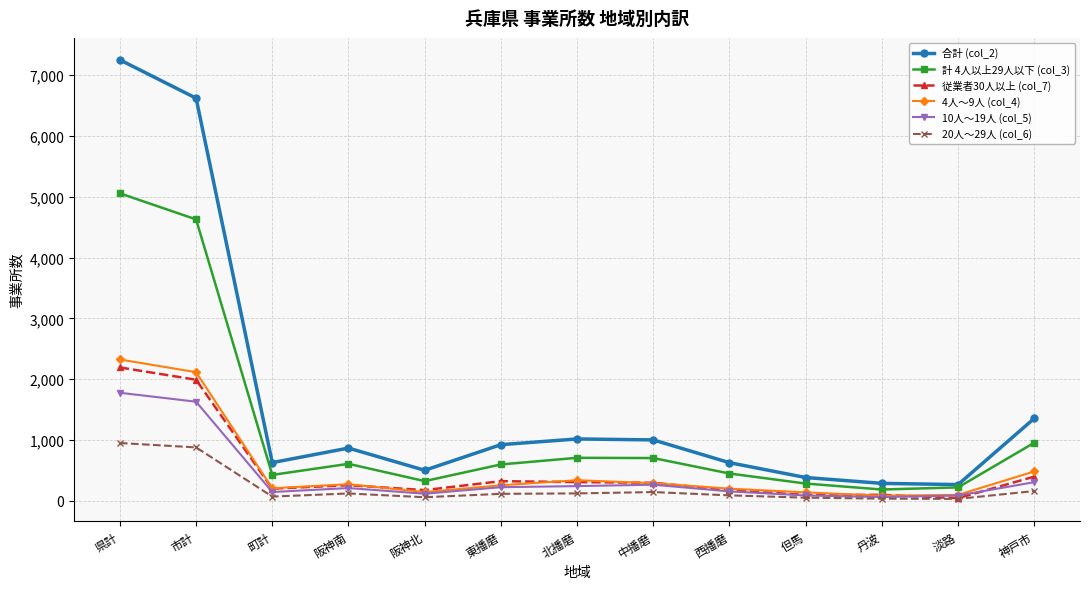

True or false: 4人～9人 (col_4) and 計 4人以上29人以下 (col_3) cross at least once.

False